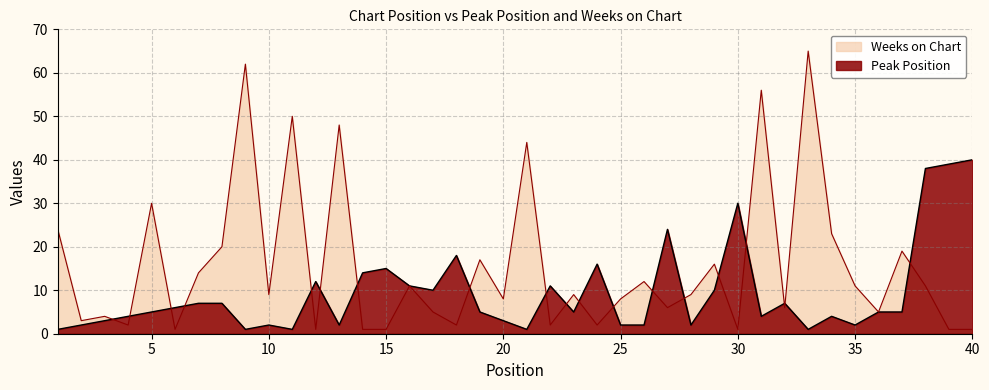

Does the chart have visible grid lines?

Yes